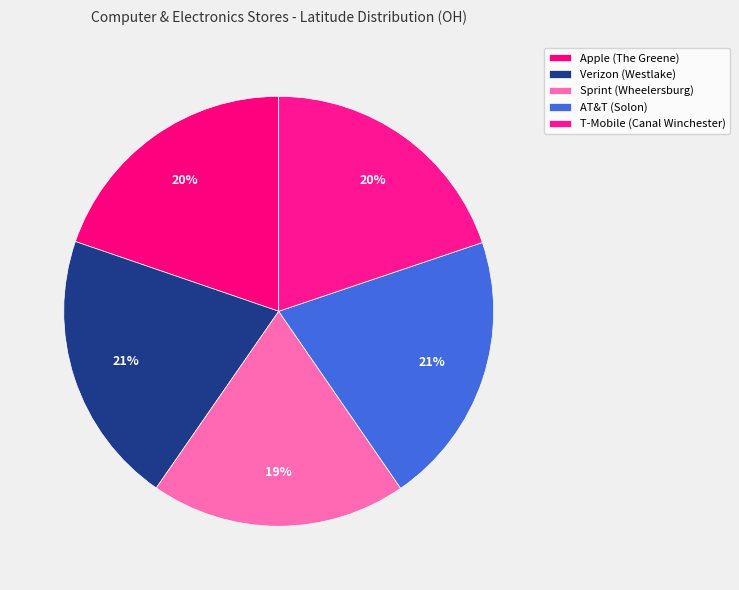

What is the change in value from Verizon (Westlake) to Sprint (Wheelersburg)?

-2.7